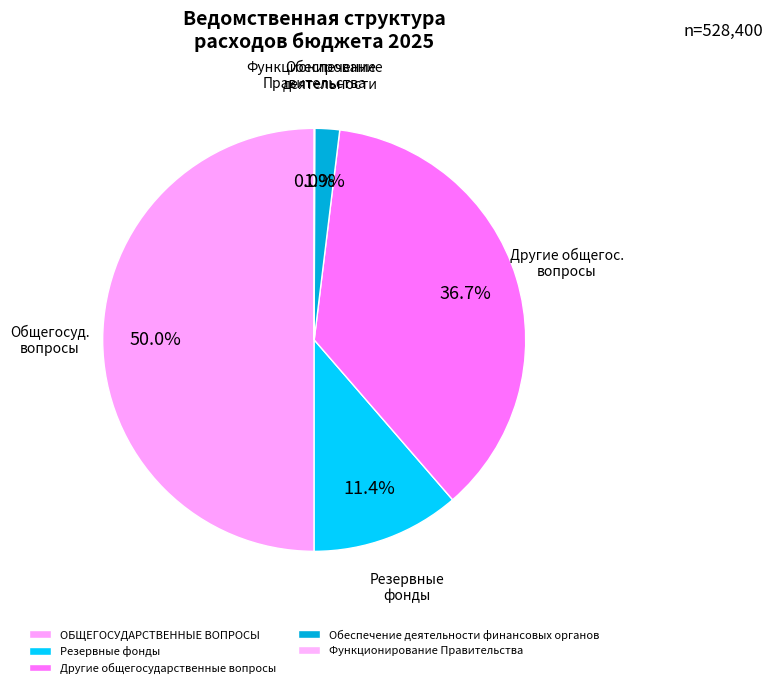

Does any single category account for the majority?

No